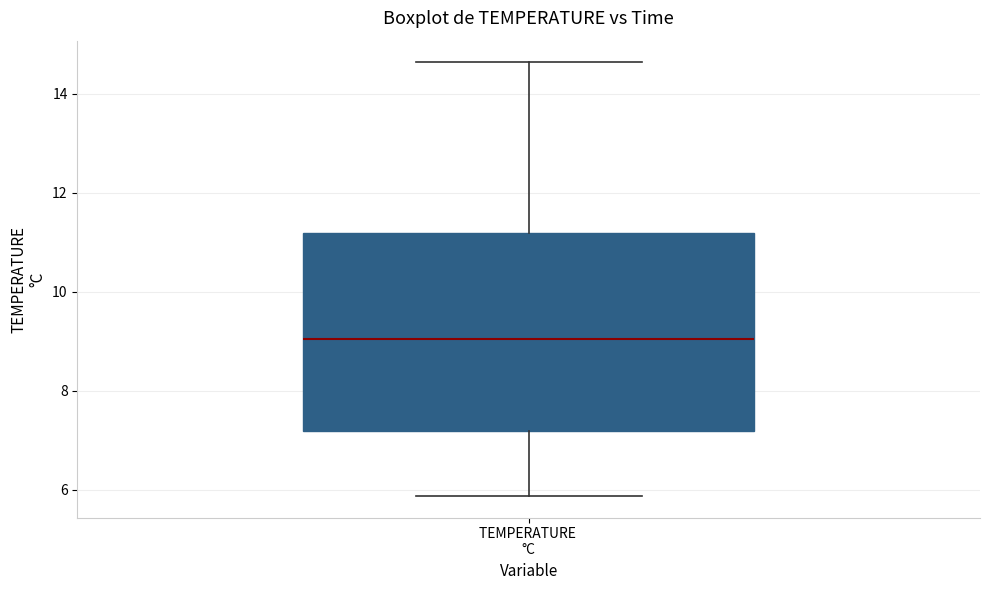

Read this box plot against the y-axis: the position of the median line, the range covered by the box, and the ends of both whiskers. The values are not printed on the chart, so give them approximately, as read against the axis.

median 9.0, box 7.2 to 11.2, whiskers 5.8 to 14.6